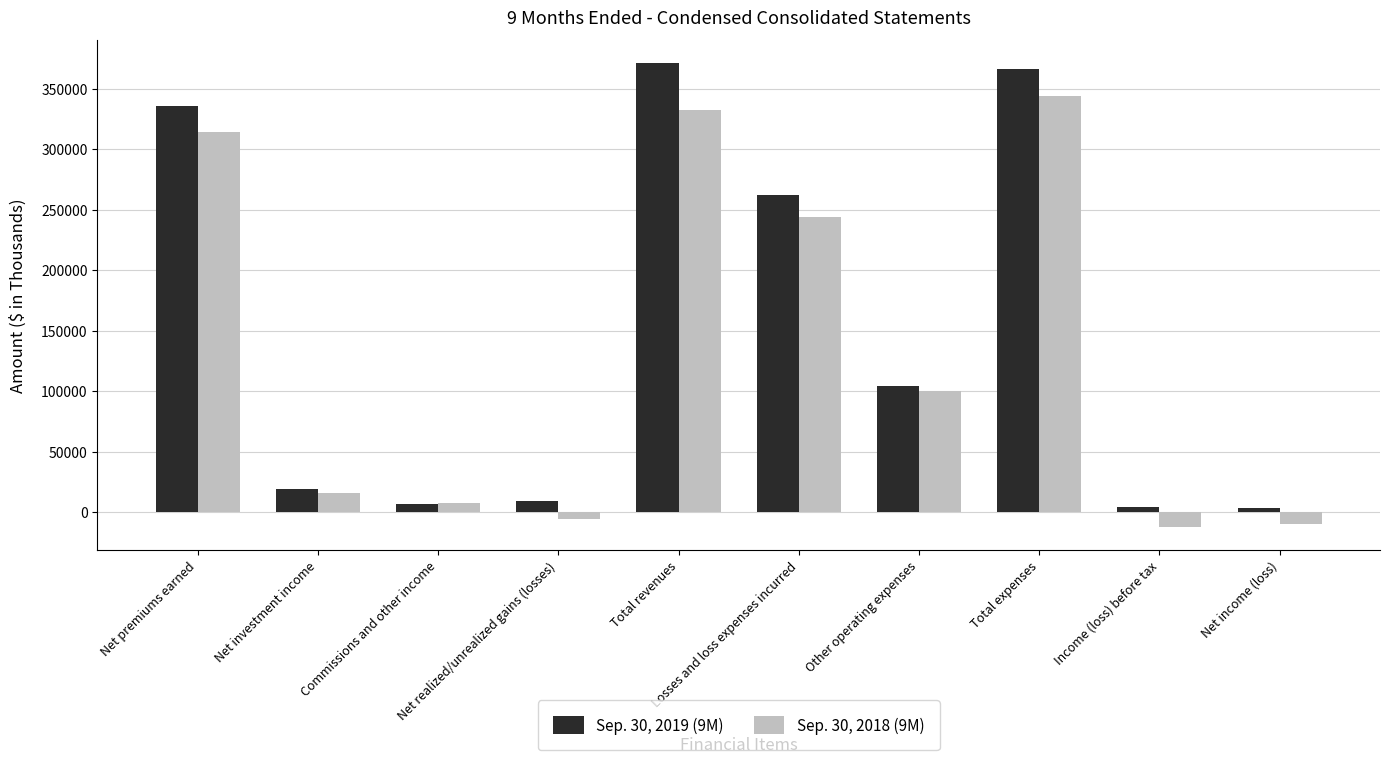

The Sep. 30, 2018 (9M) series shows 439078 at Losses and loss expenses incurred. True or false?

False